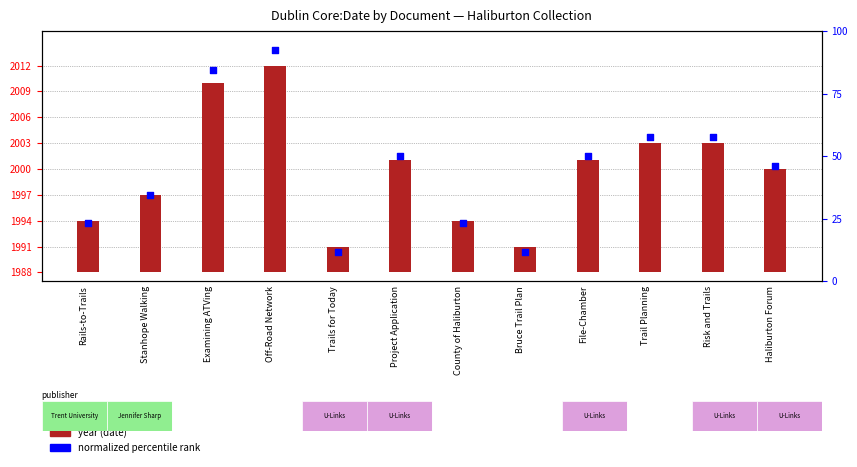

Which series has the widest spread of Y values?

normalized rank